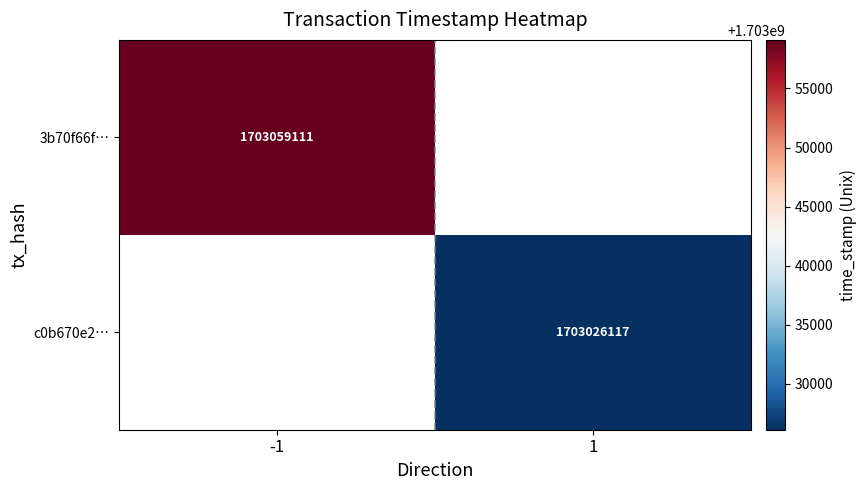

The c0b670e2… series shows 1703026117 at 1. True or false?

True